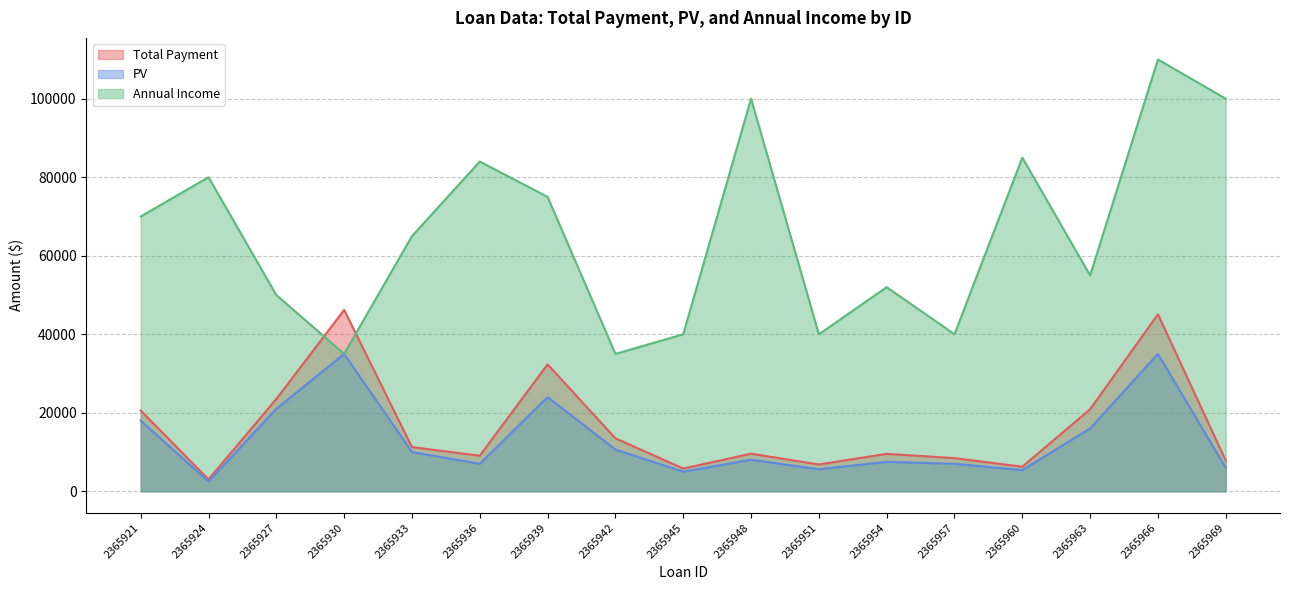

Reading left to right, what are all the values shown in this chart?

Total Payment: 20573.1	3034.3	23519.8	46205.7	11264.5	9057.4	32338.5	13502.4	5800.5	9585.4	6840.4	9541.3	8453.3	6264.5	20896.1	45091.9	7836.0
PV: 18000.0	2500.0	21000.0	35000.0	10000.0	7000.0	24000.0	10625.0	5000.0	8050.0	5600.0	7500.0	7000.0	5400.0	16000.0	35000.0	6000.0
Annual Income: 70000.0	80000.0	50000.0	35000.0	65000.0	84000.0	75000.0	35000.0	40000.0	100000.0	40000.0	52000.0	40000.0	85000.0	55000.0	110000.0	100000.0